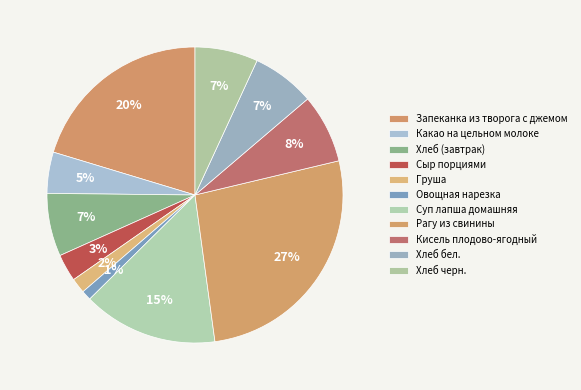

What is the ratio of the value at Какао на цельном молоке to the value at Овощная нарезка?

4.2